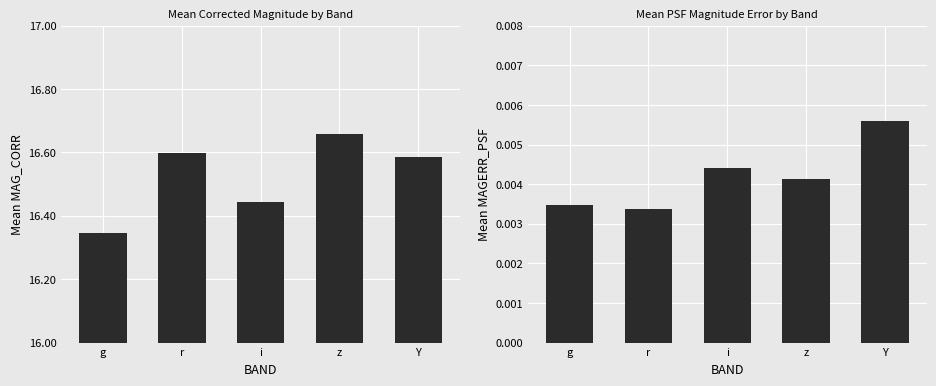

What is the difference between the second highest and second lowest values in the MAG_CORR series?

0.2